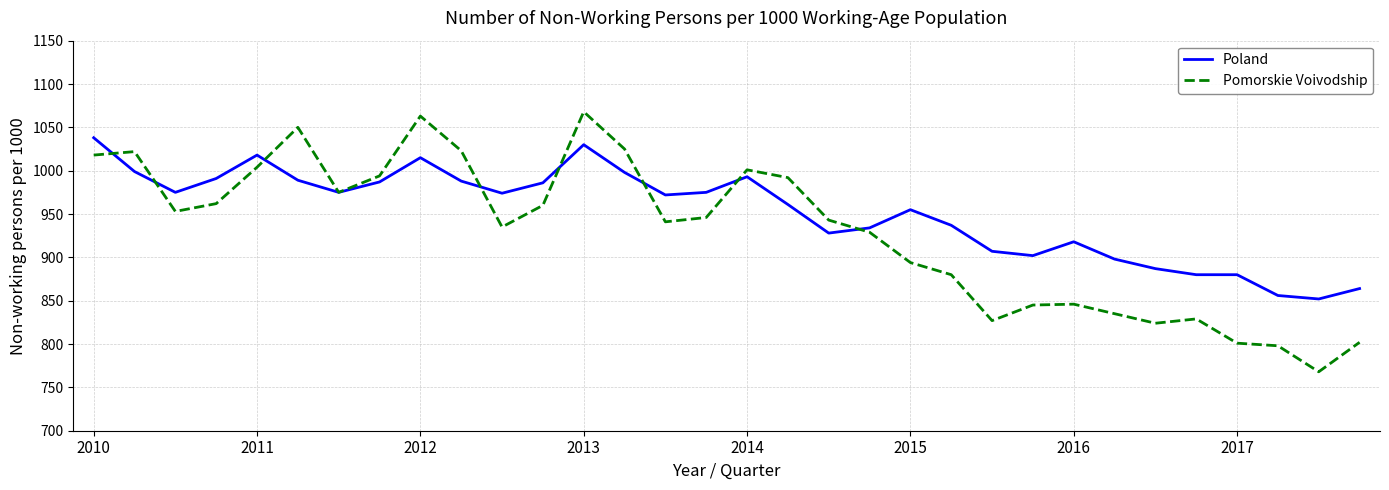

Which series has the largest total across all categories?

Poland